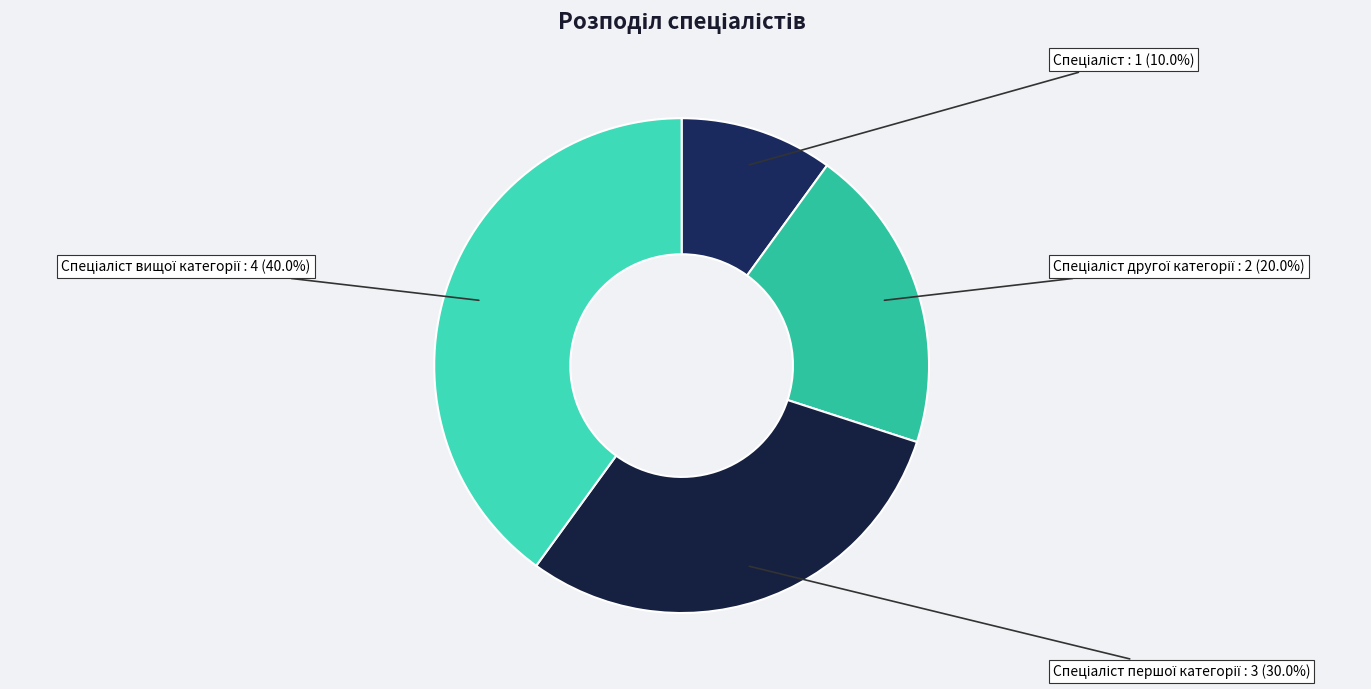

Count the number of slices in the pie.

4